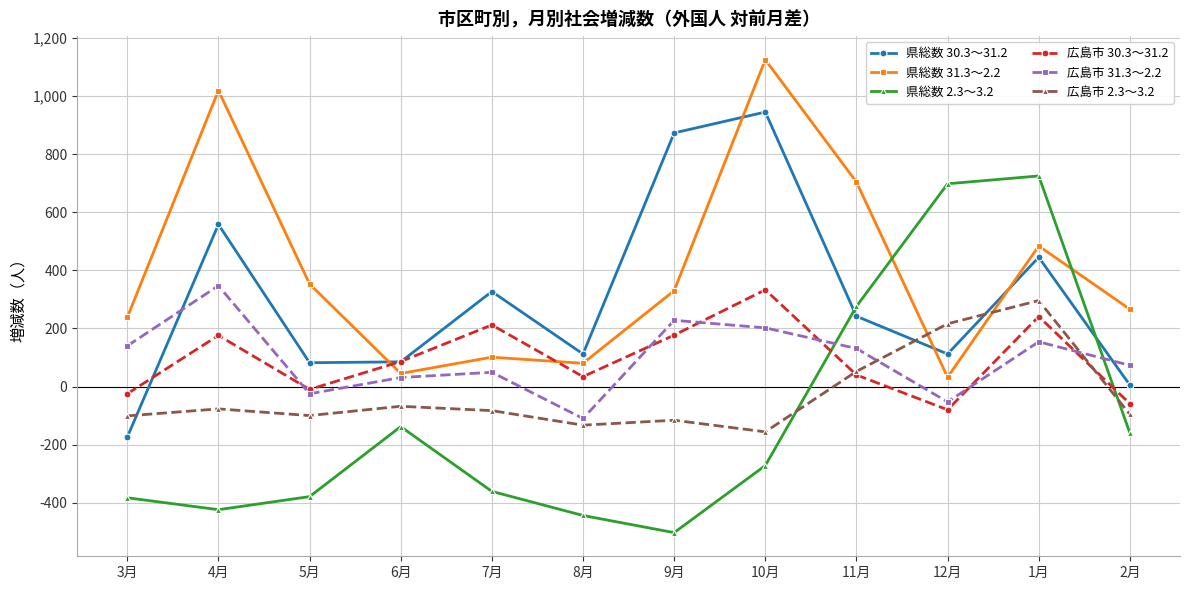

Which series has the largest total across all categories?

県総数 31.3～2.2